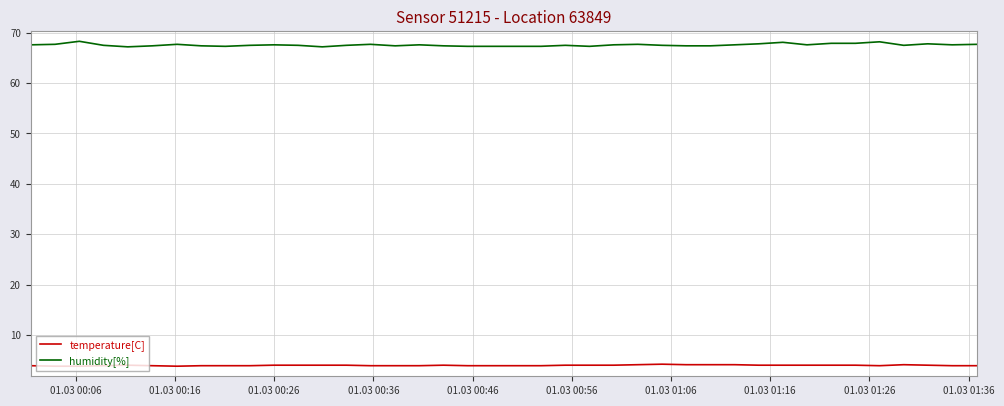

What is the highest value of the humidity[%] series?

68.3